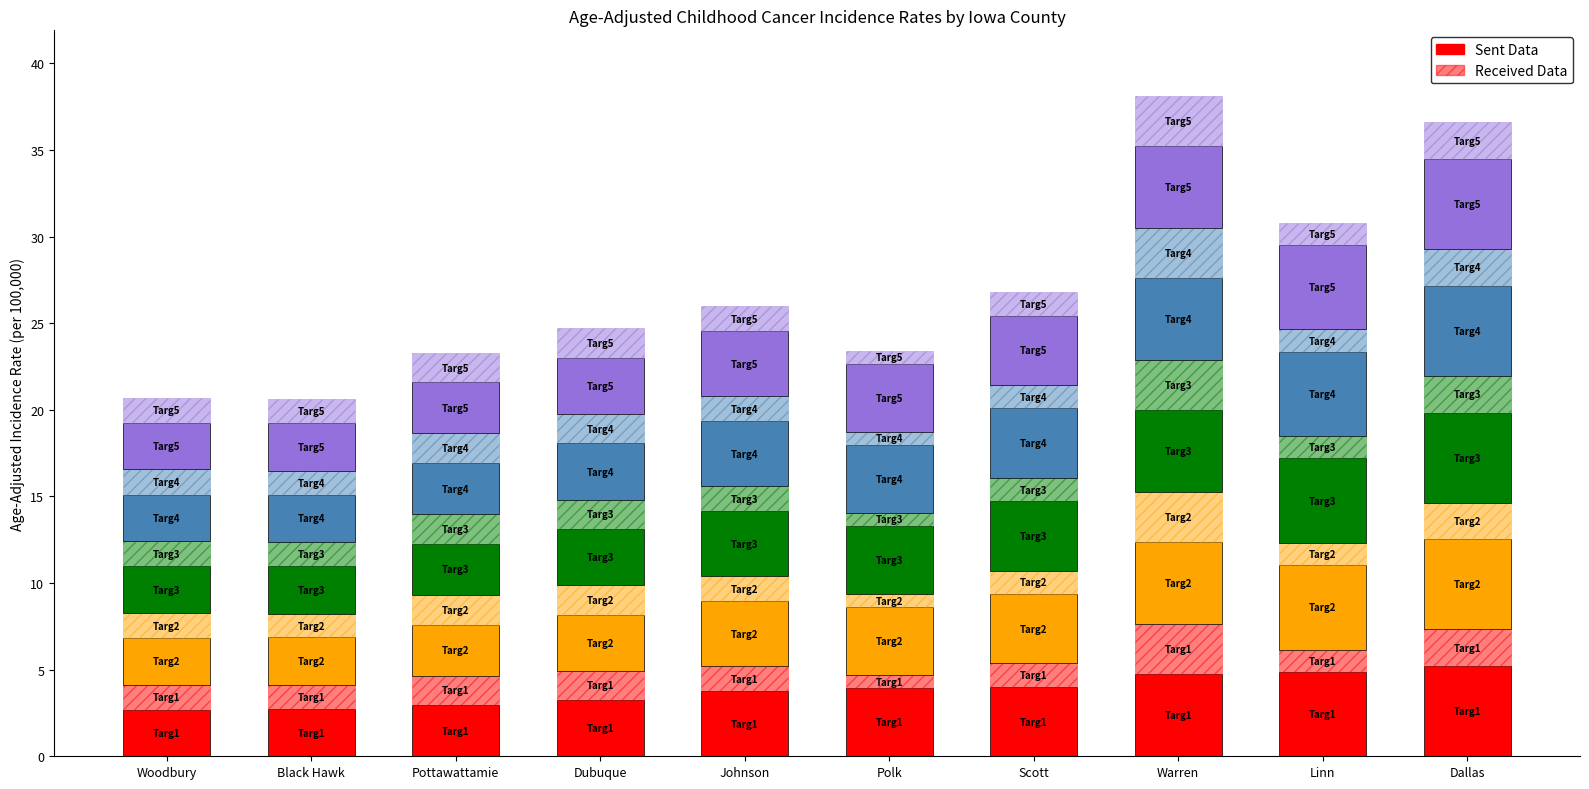

How many distinct data groups are displayed?

2